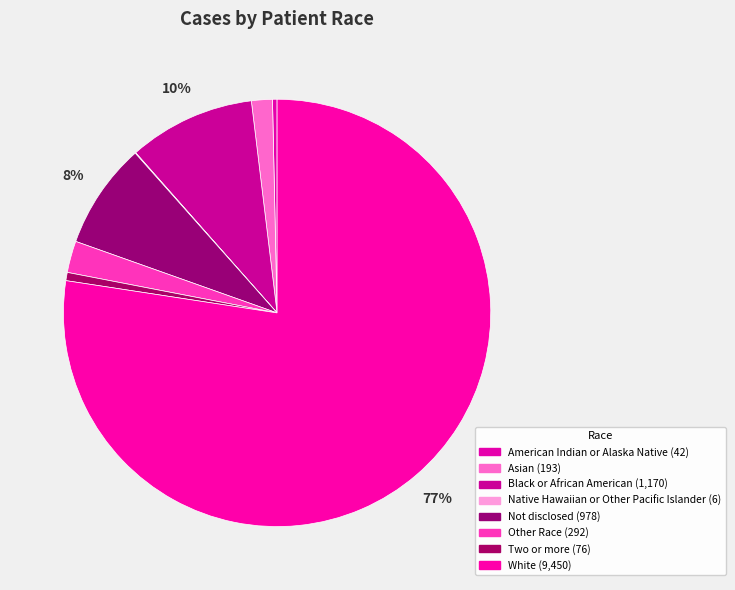

To the nearest percent, what portion does Asian represent?

2%